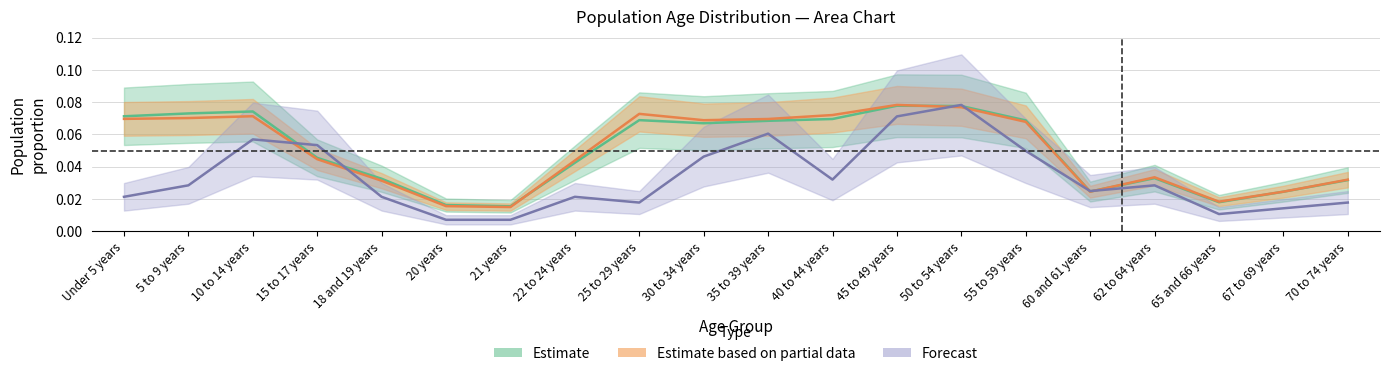

How many intersections are there between This Area and Indiana?

6